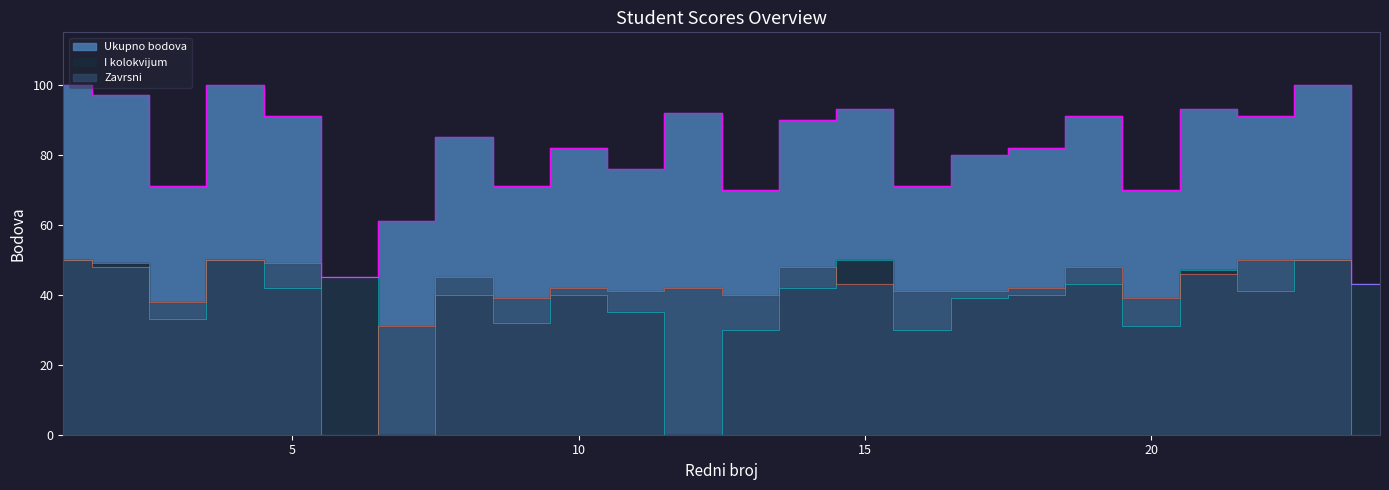

Is it true that I kolokvijum equals 40 at 8?

True